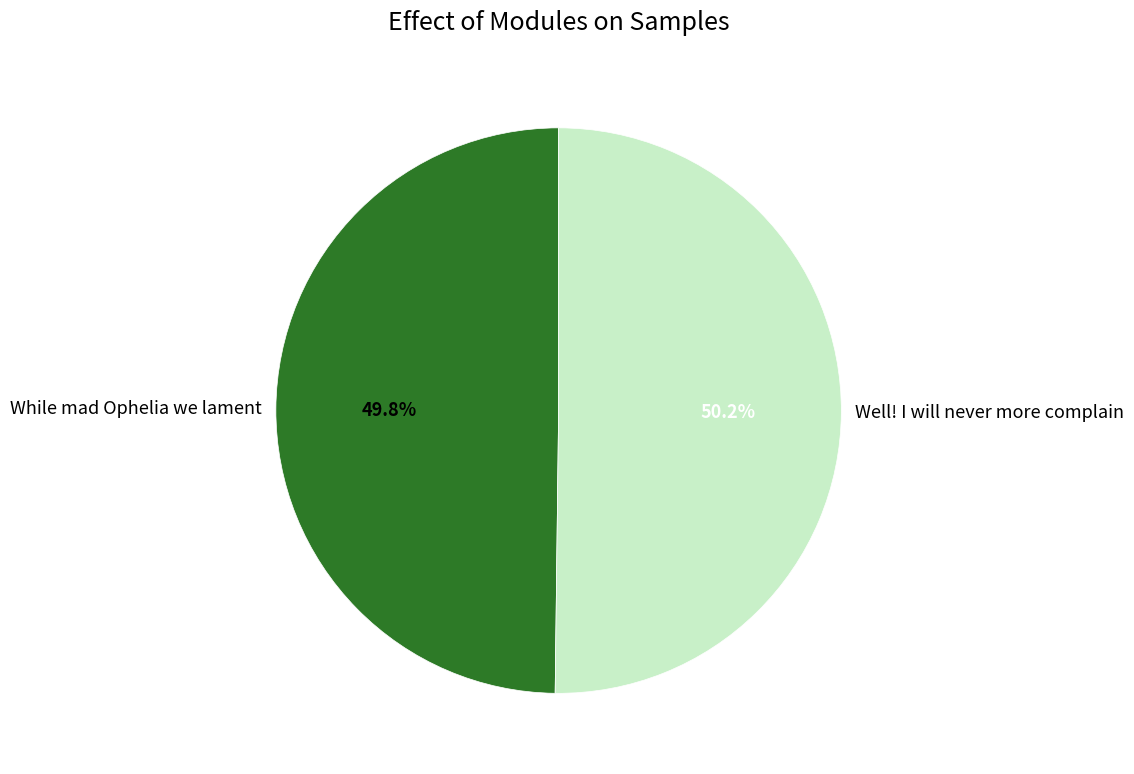

To the nearest percent, what is the average slice percentage?

50%